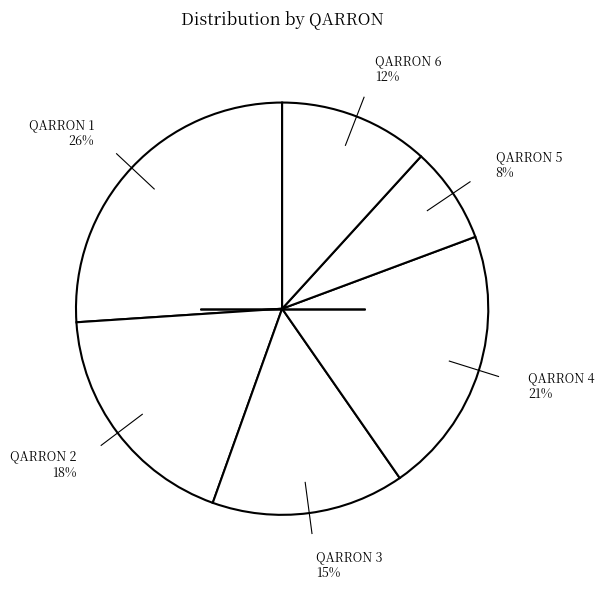

Which category has the biggest portion of the pie?

1